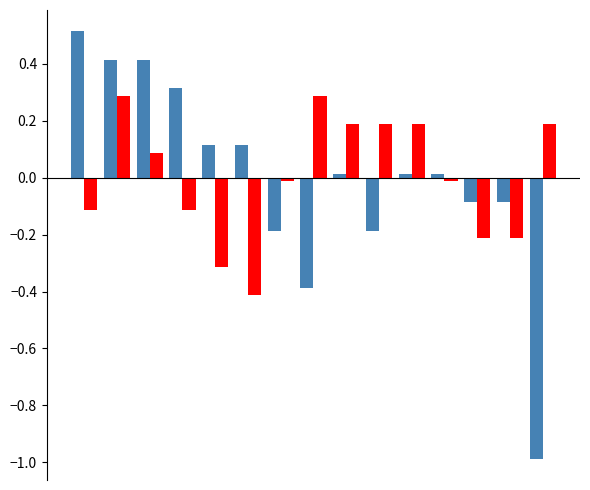

How many distinct data groups are displayed?

2